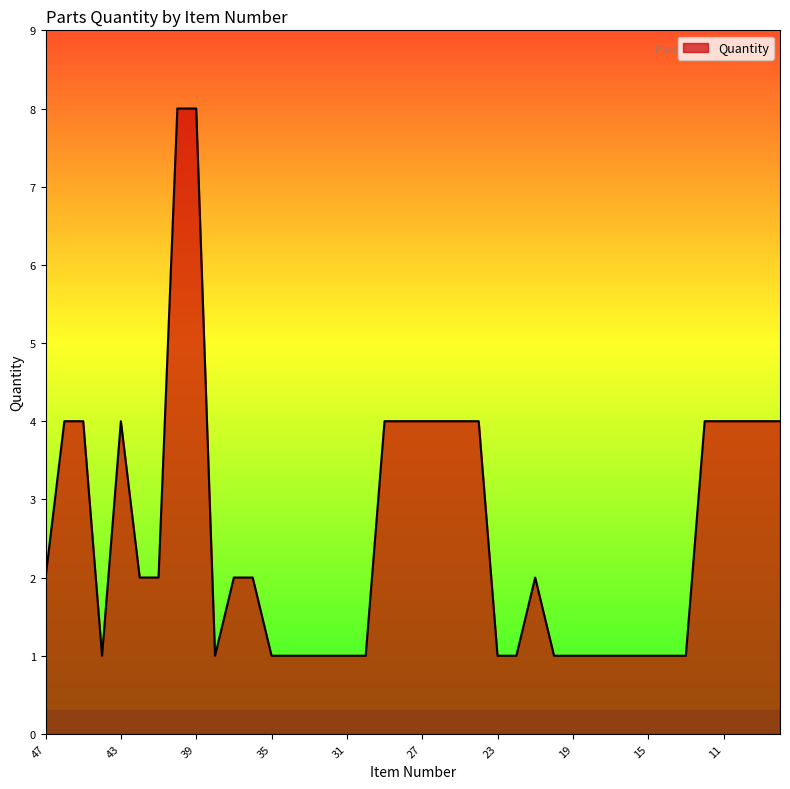

What is the difference between the maximum and minimum values?

7